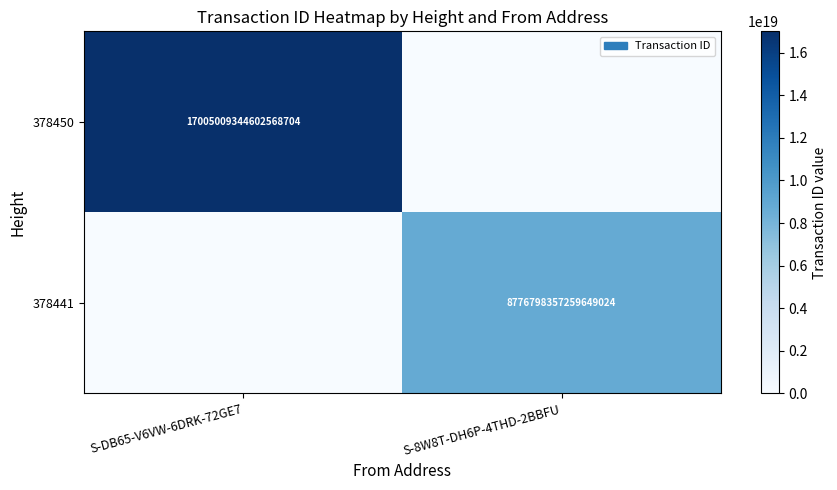

The 378441 series shows 8776798357259649024 at S-8W8T-DH6P-4THD-2BBFU. True or false?

True